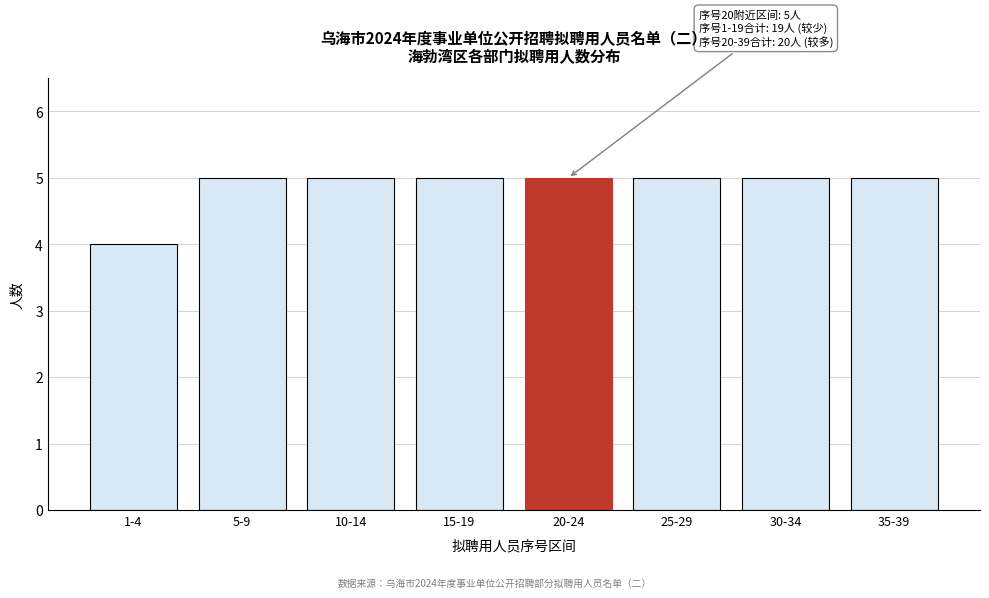

Reading left to right, list all the values displayed in this chart.

4	5	5	5	5	5	5	5